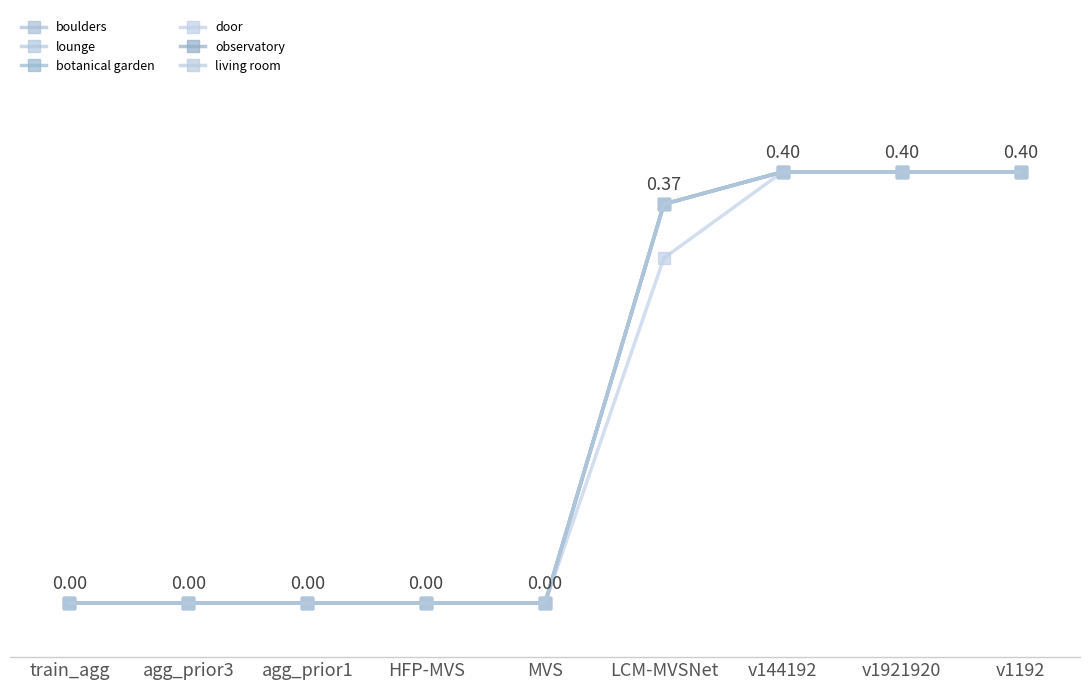

Does the chart display data point markers on the line(s)?

Yes